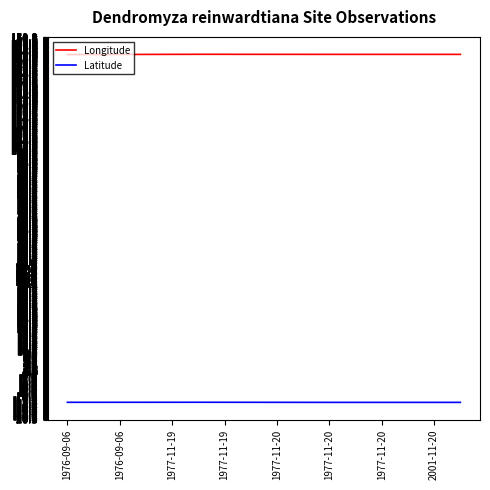

What are all the series names shown in the legend?

Longitude, Latitude